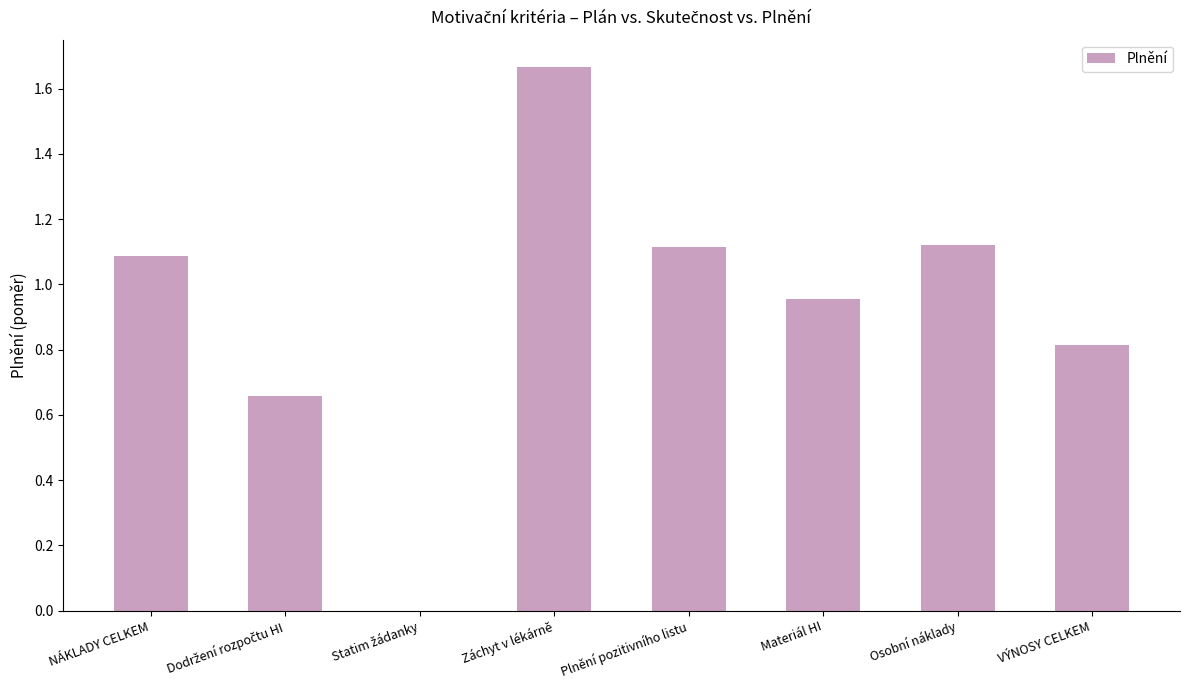

At which label does the data first exceed 1?

NÁKLADY CELKEM